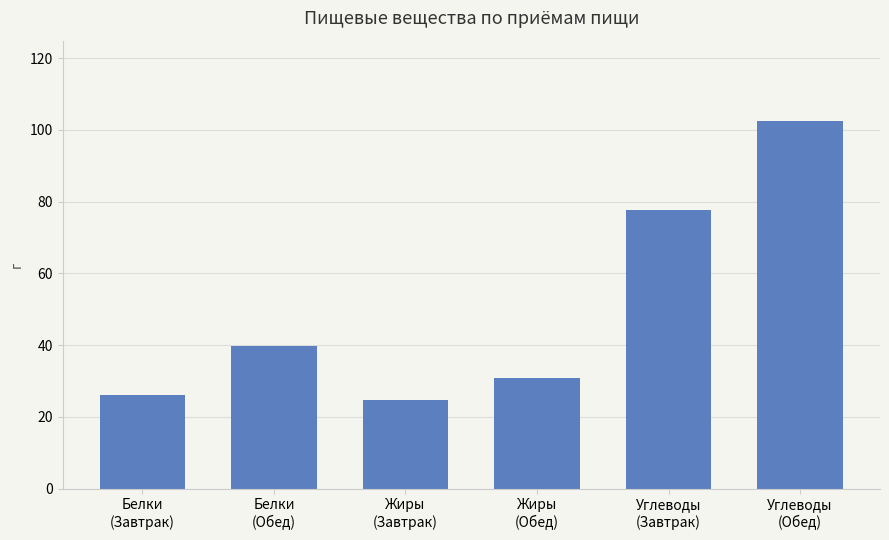

True or false: the data shows 39.8 at Белки
(Обед).

True